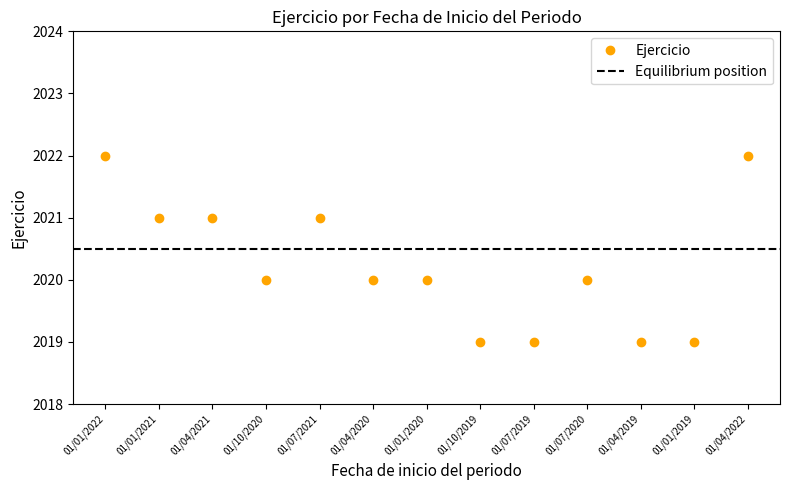

What is the average value?

2020